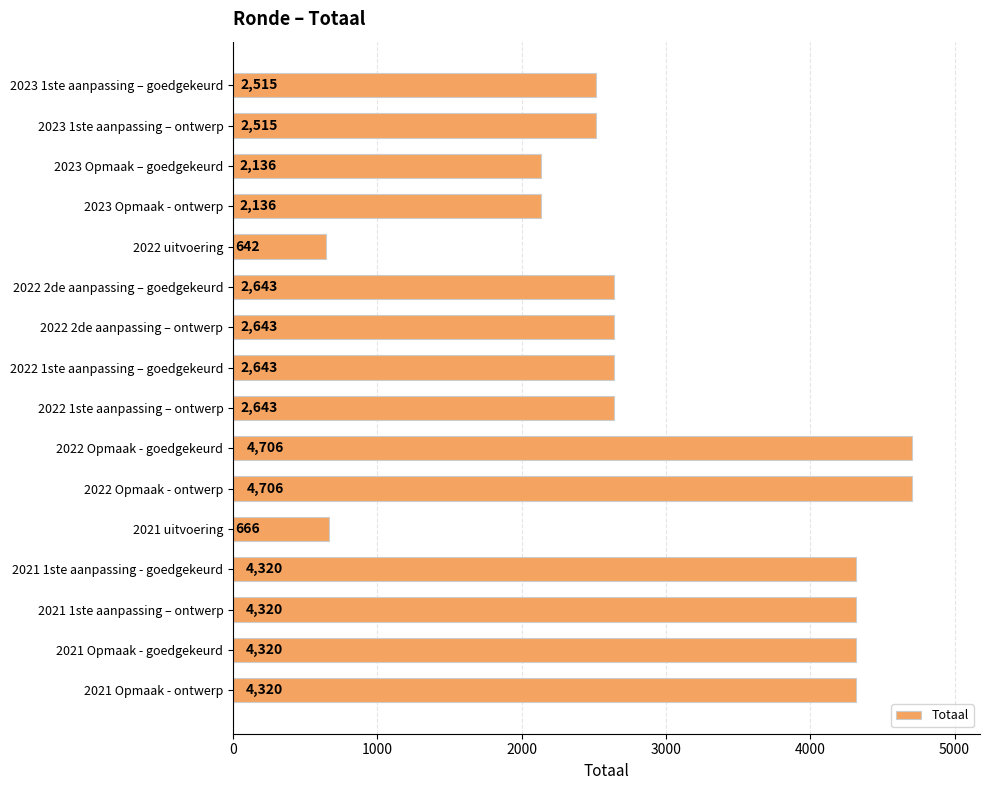

What is the value of the 11th bar from the top?

4706